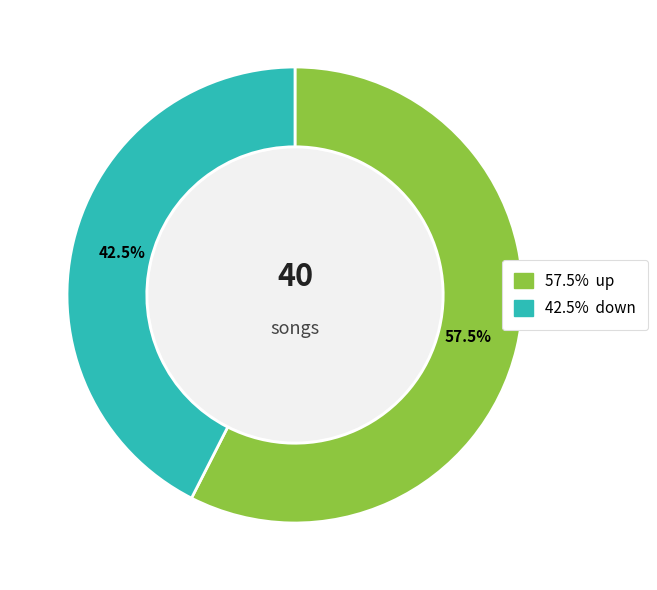

Is there a majority slice in this chart?

Yes